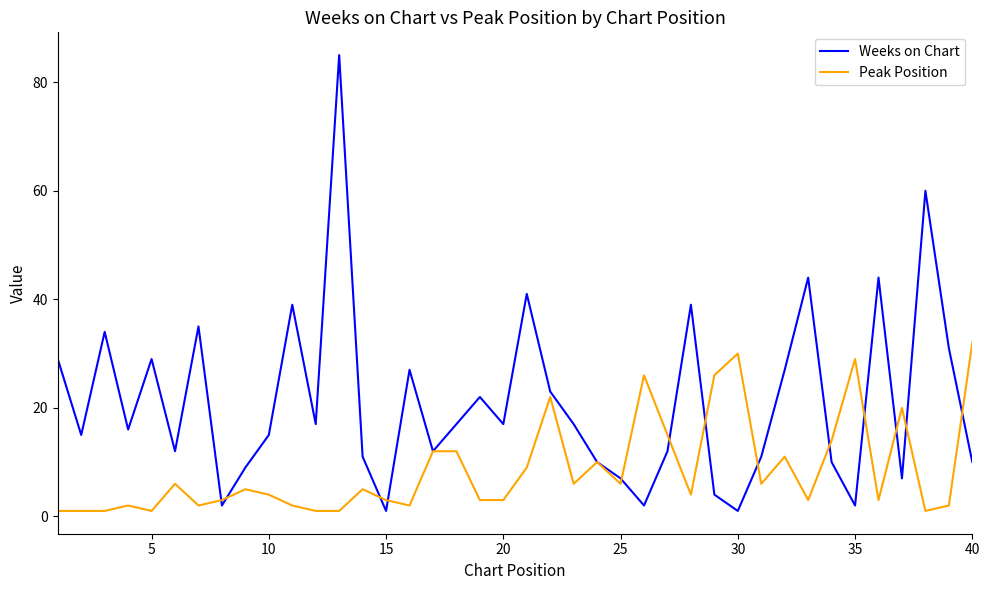

What is the greatest value displayed?

85